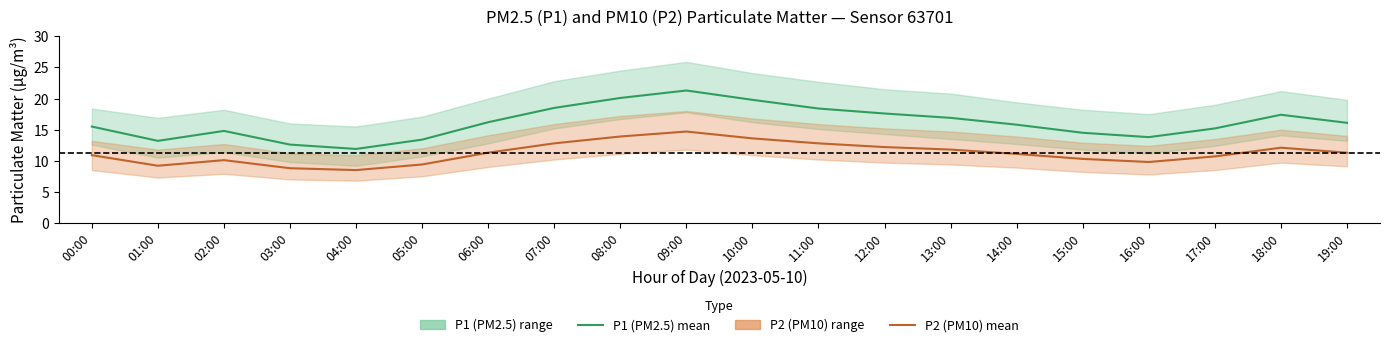

In P1 (PM2.5) mean, how many points are higher than both neighbors (excluding endpoints)?

3